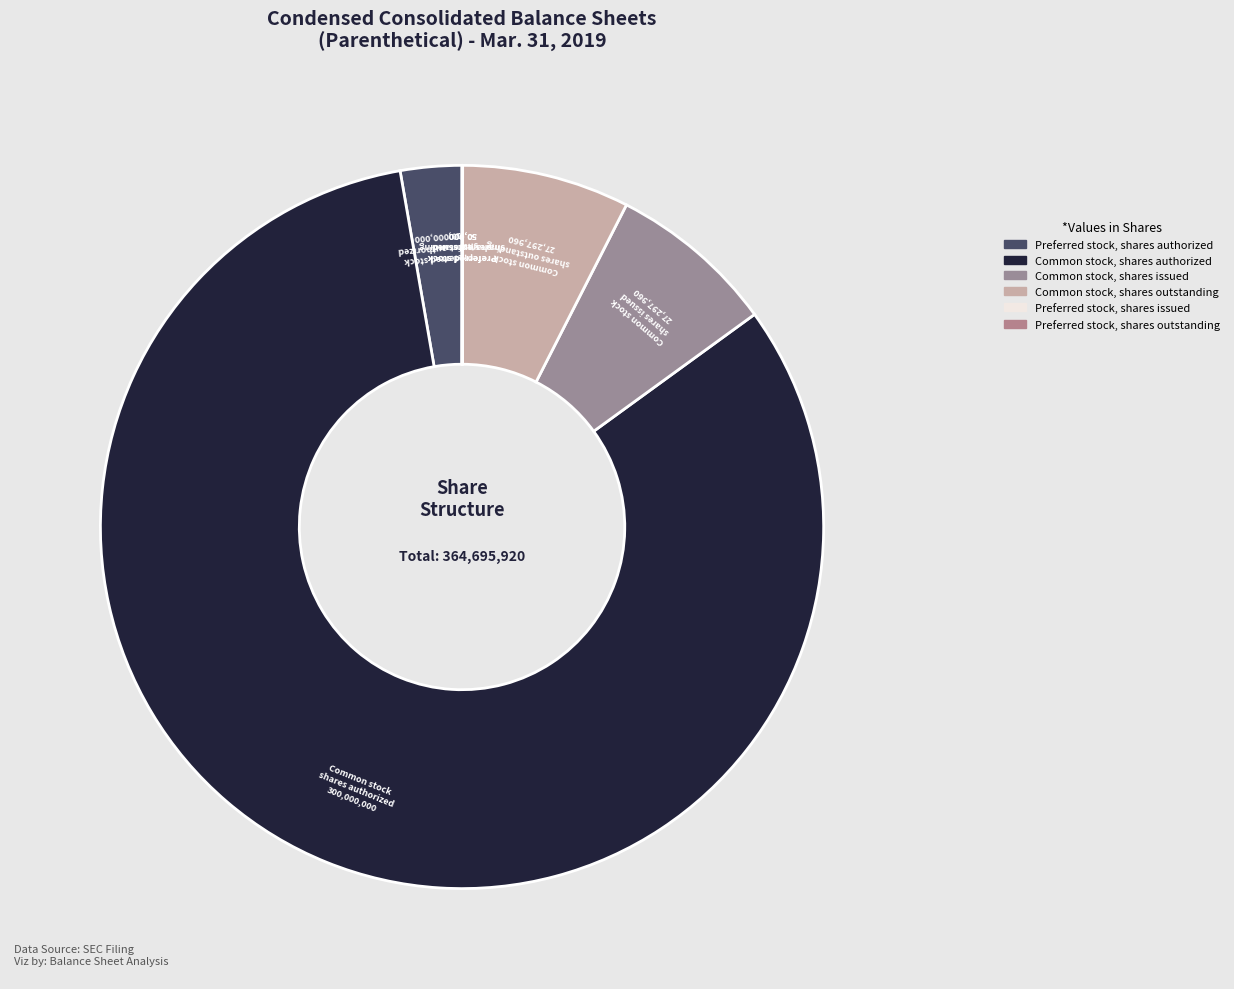

Rank the categories by value from highest to lowest.

Common stock, shares authorized, Common stock, shares issued, Common stock, shares outstanding, Preferred stock, shares authorized, Preferred stock, shares issued, Preferred stock, shares outstanding